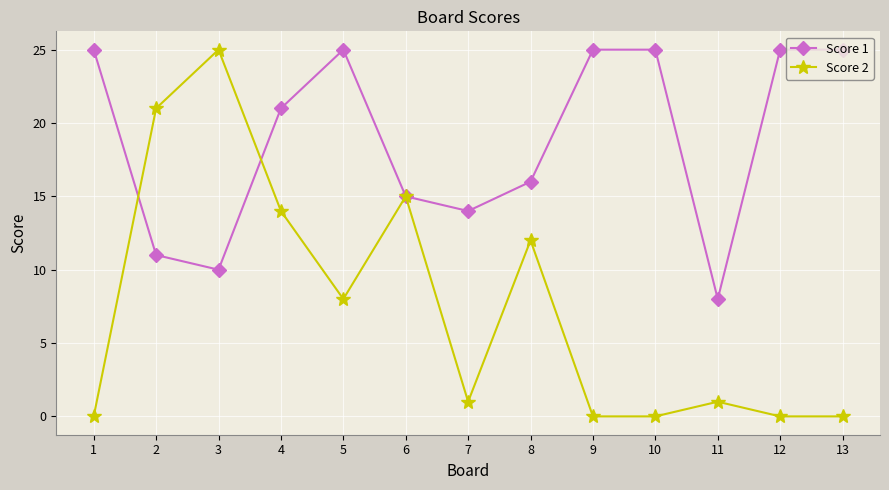

What is the difference between the maximum and second lowest values in the Score 1 series?

15